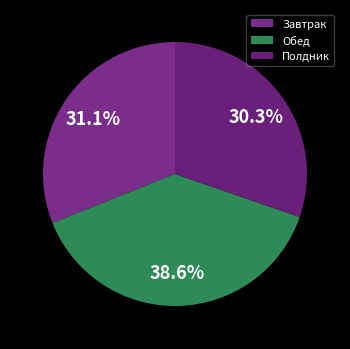

To the nearest percent, what percentage of the pie is Завтрак?

31%